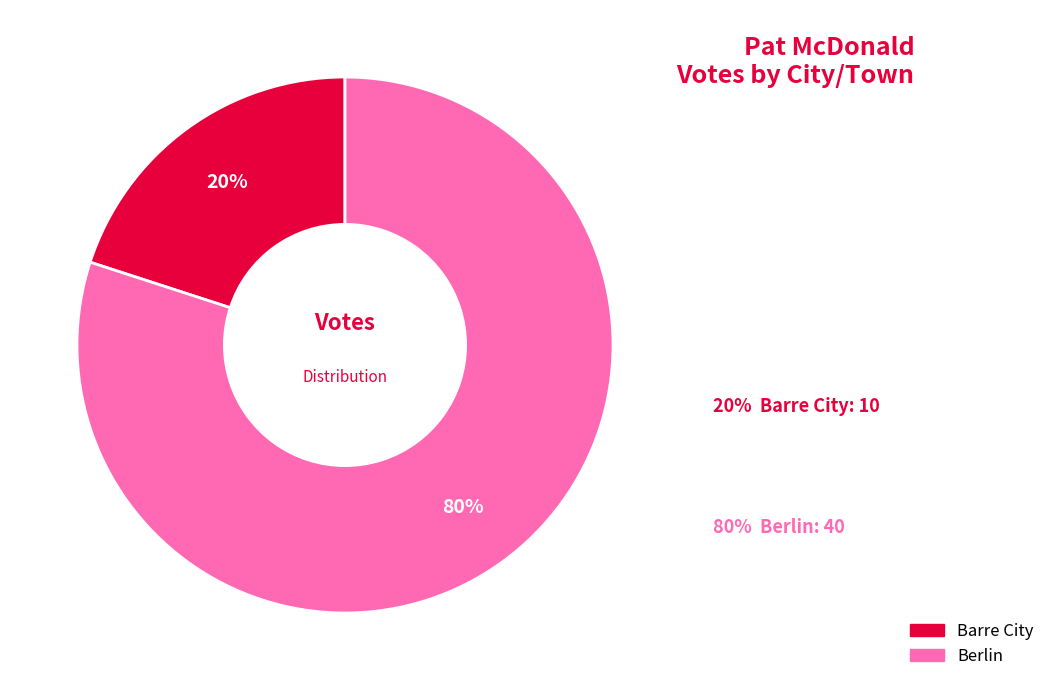

Is there a majority slice in this chart?

Yes